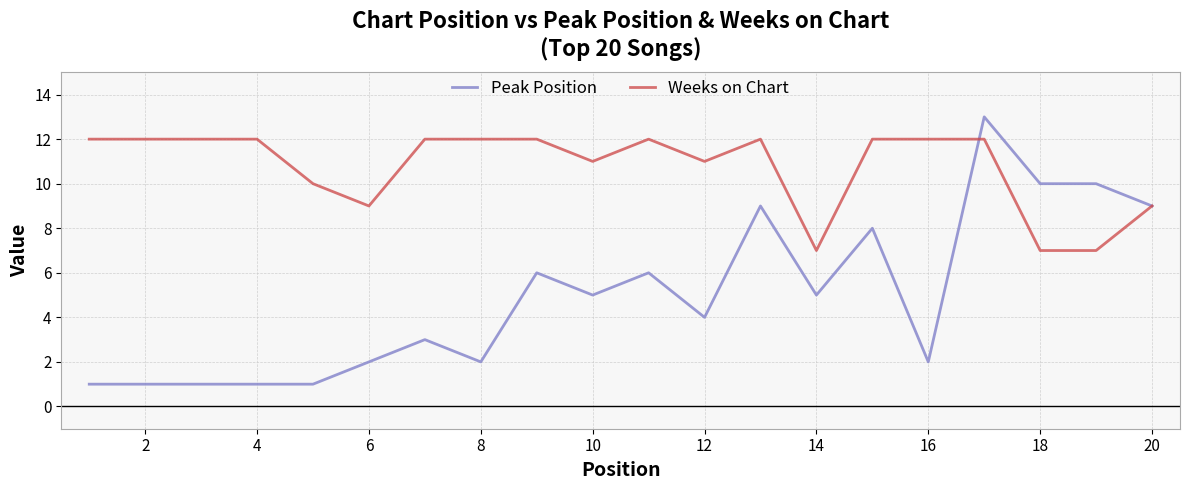

How many lines are shown in the chart?

2